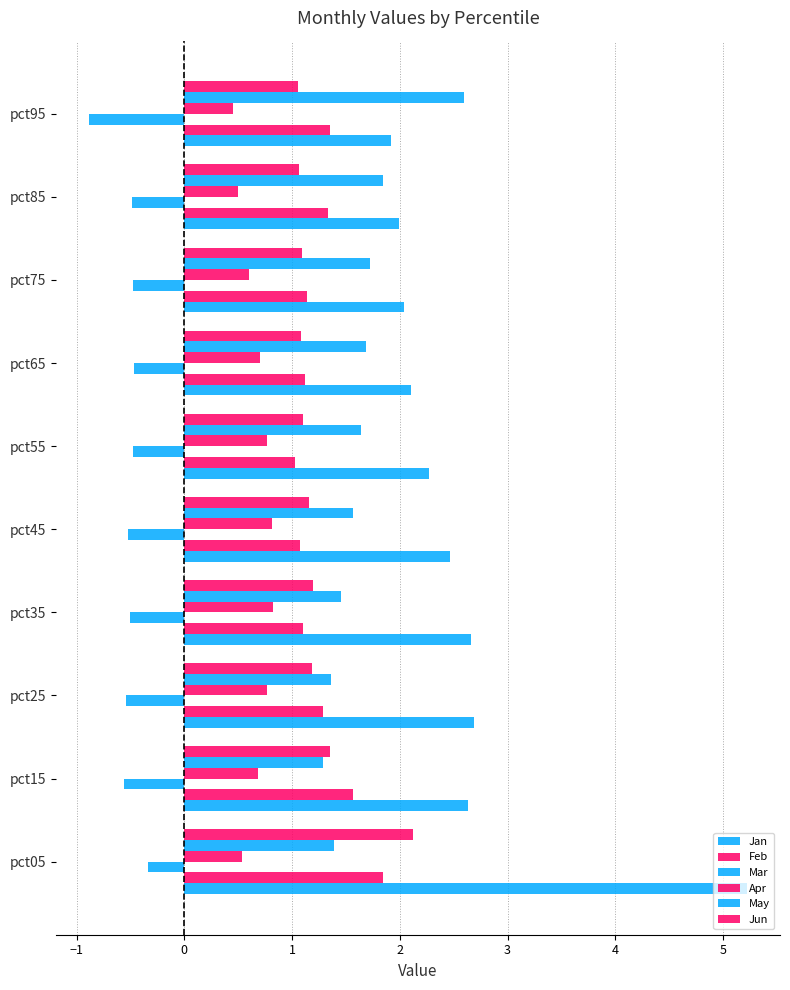

Count the Apr values in the range 0 to 1.

10